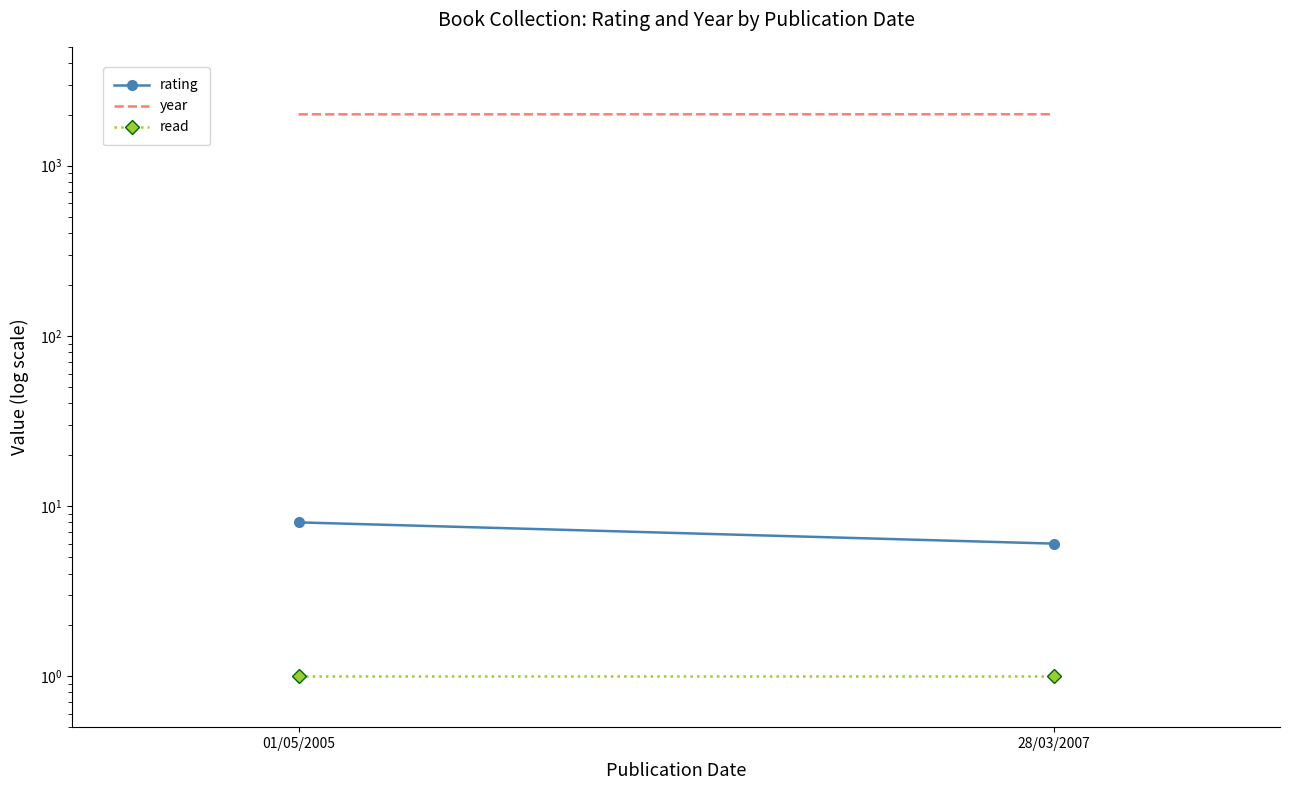

Reading right to left, what are all the values shown in this chart?

rating: 6	8
year: 2007	2005
read: 1	1